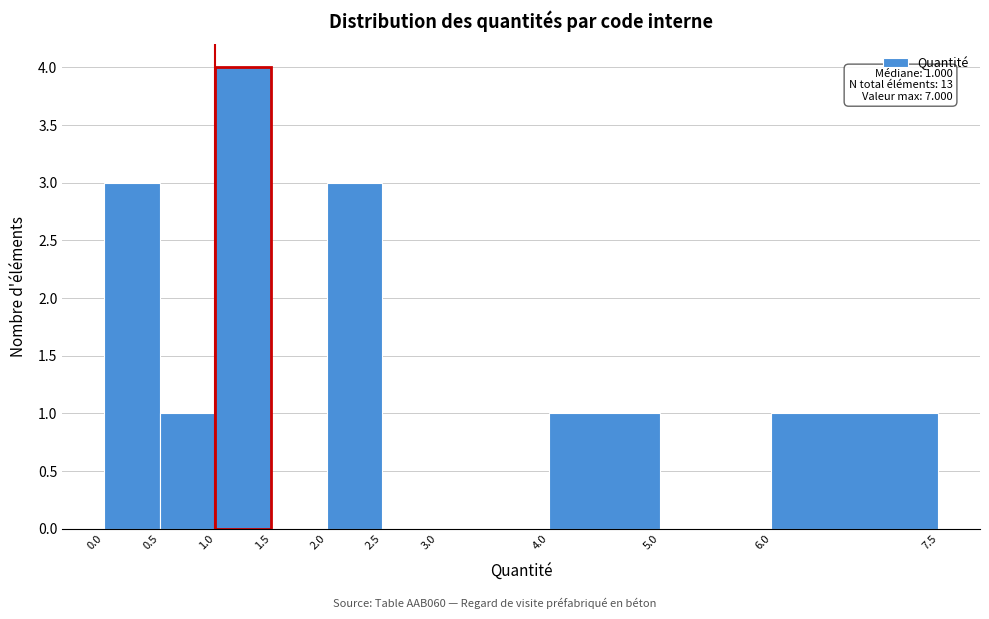

Which range on the x-axis has the tallest bar?

1.0 to 1.5